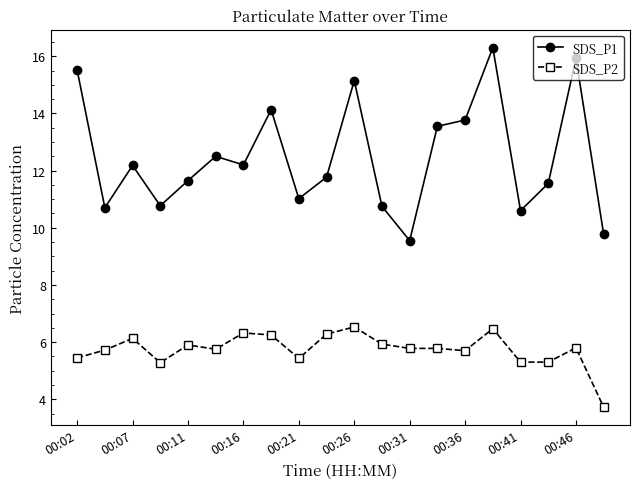

How many categories are shown in the chart?

20